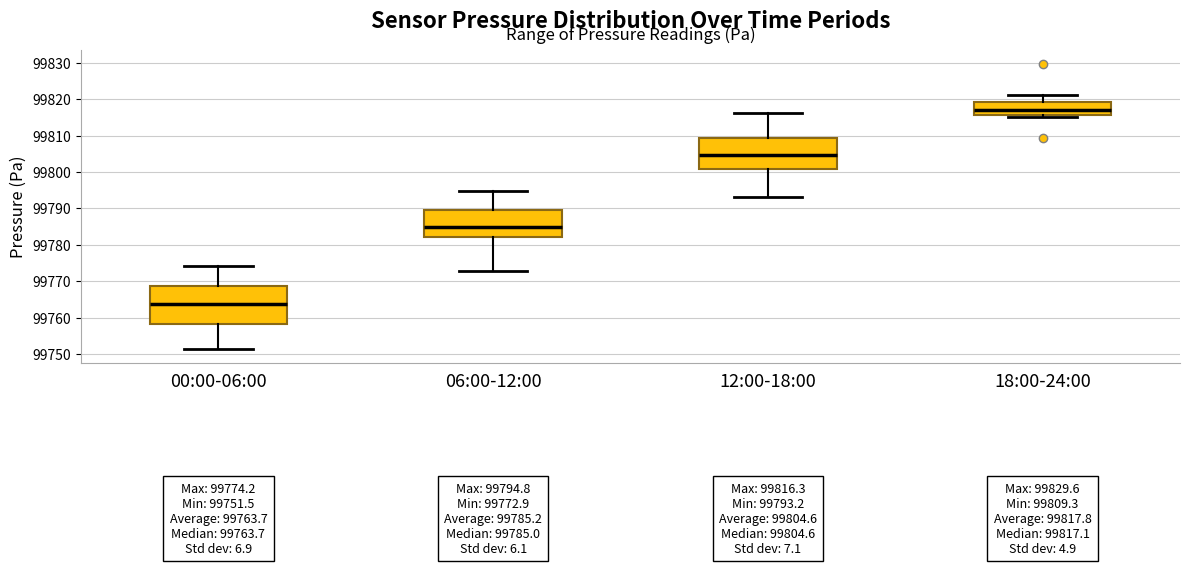

Which box has the highest median line?

18:00-24:00